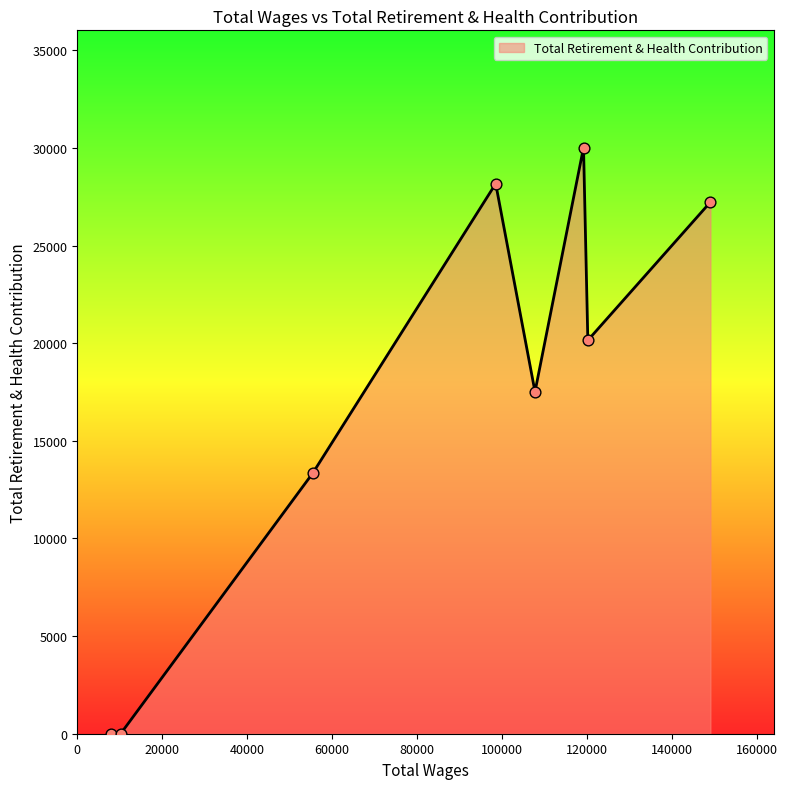

What is the average value?

17053